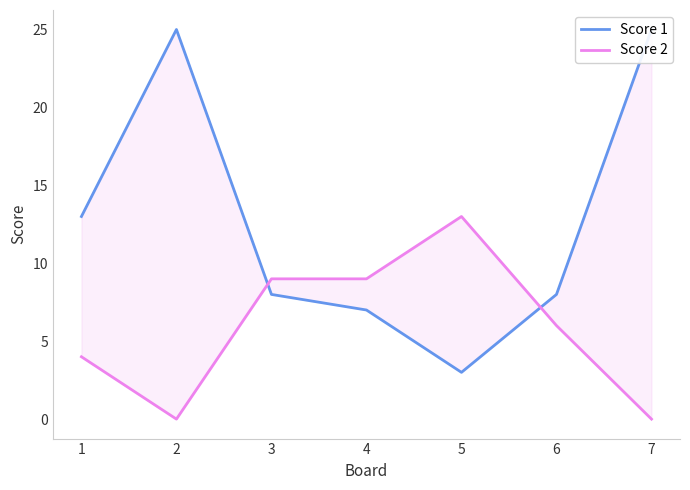

Reading left to right, what are all the values shown in this chart?

Score 1: 13	25	8	7	3	8	25
Score 2: 4	0	9	9	13	6	0